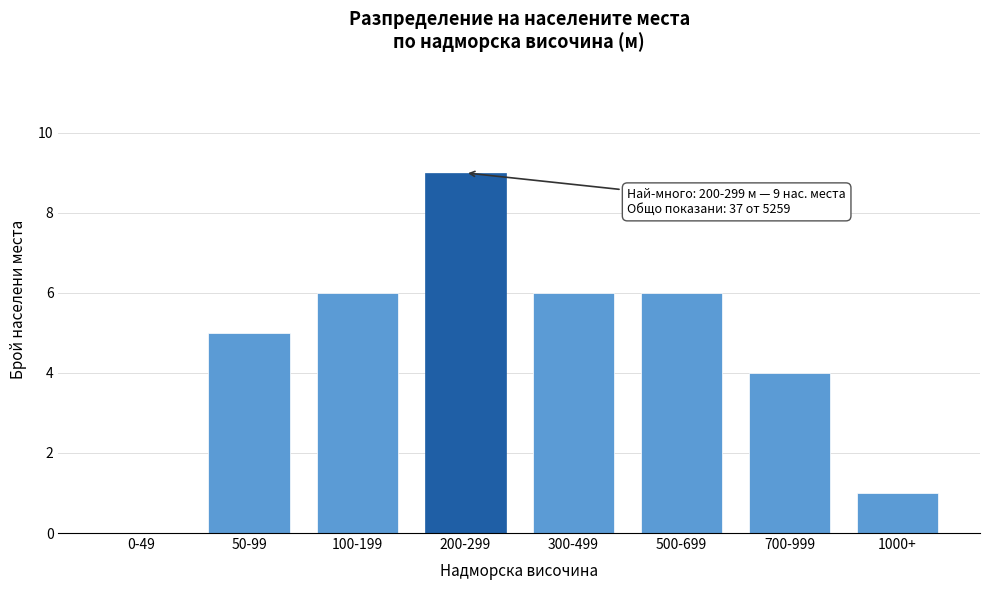

Reading left to right, what are all the values shown in this chart?

0-49=0	50-99=5	100-199=6	200-299=9	300-499=6	500-699=6	700-999=4	1000+=1